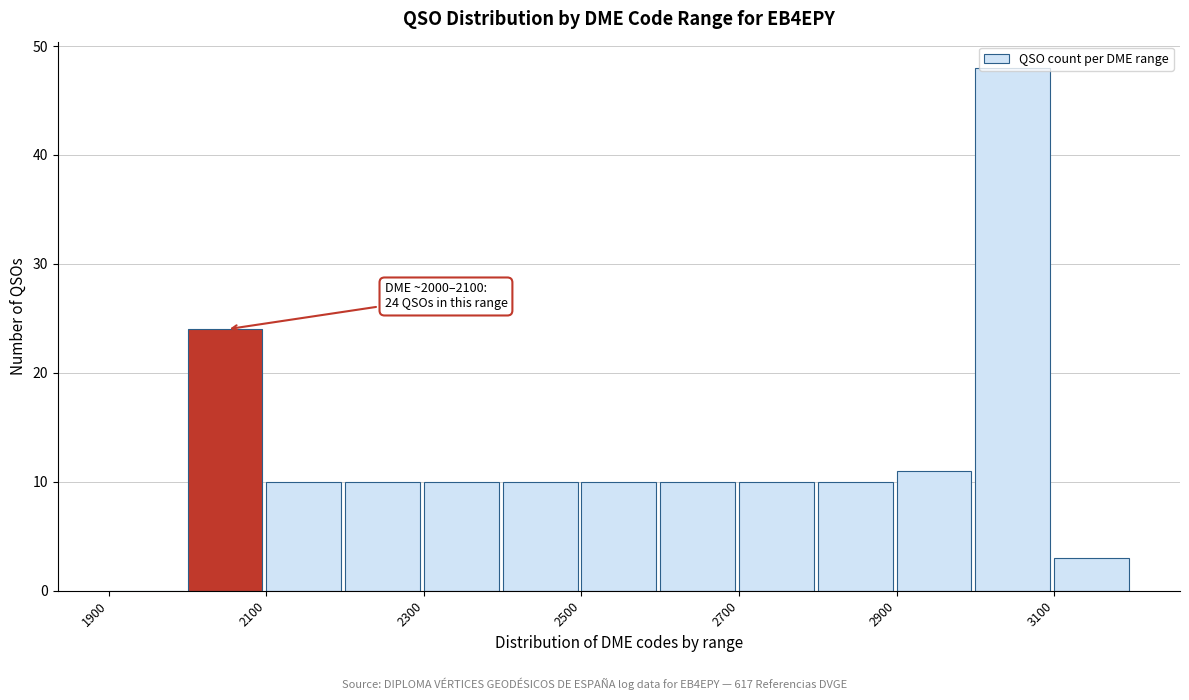

Over which range of the x-axis is the bar tallest?

3000 to 3100